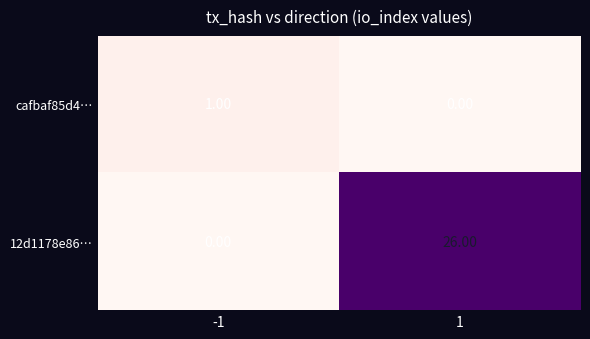

What is the average value of the 12d1178e86… series?

13